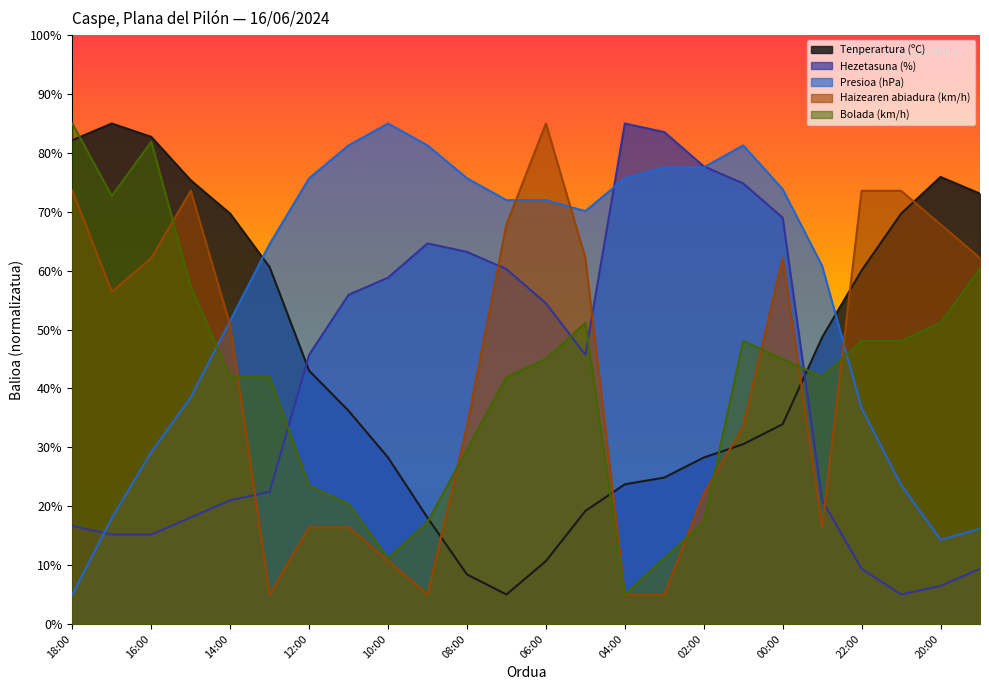

What is the sum of the Haizearen abiadura (km/h) values at 06:00 and 22:00?

158.6